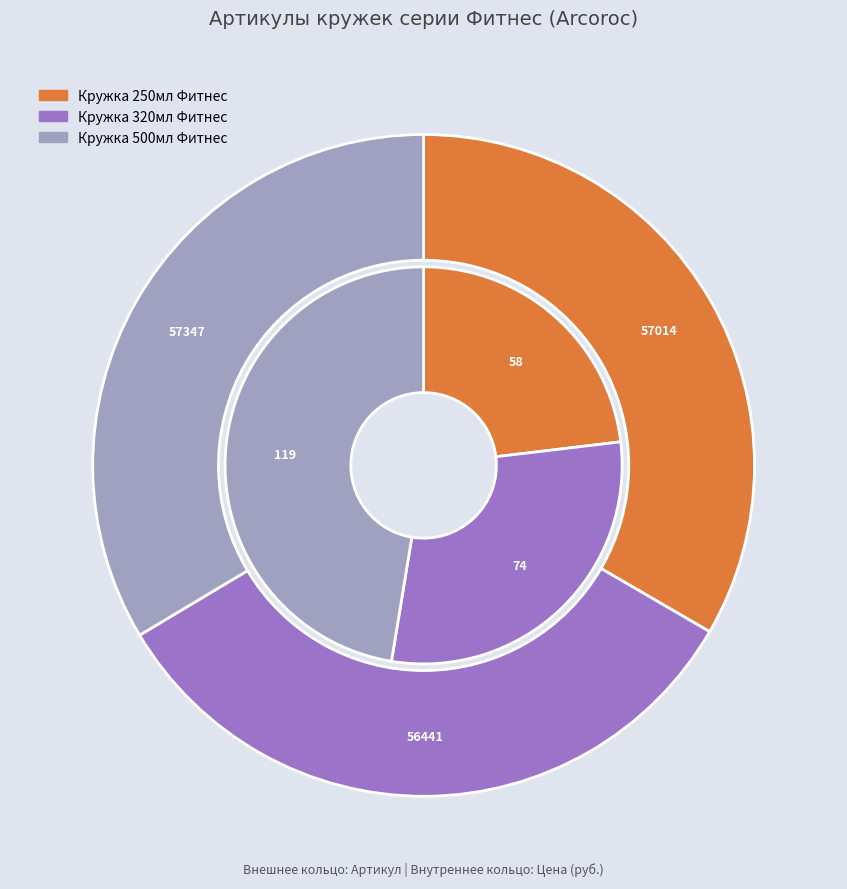

Combined, what portion of the pie is Кружка 250мл Фитнес (57014) and Кружка 320мл Фитнес (56441)?

66.4%